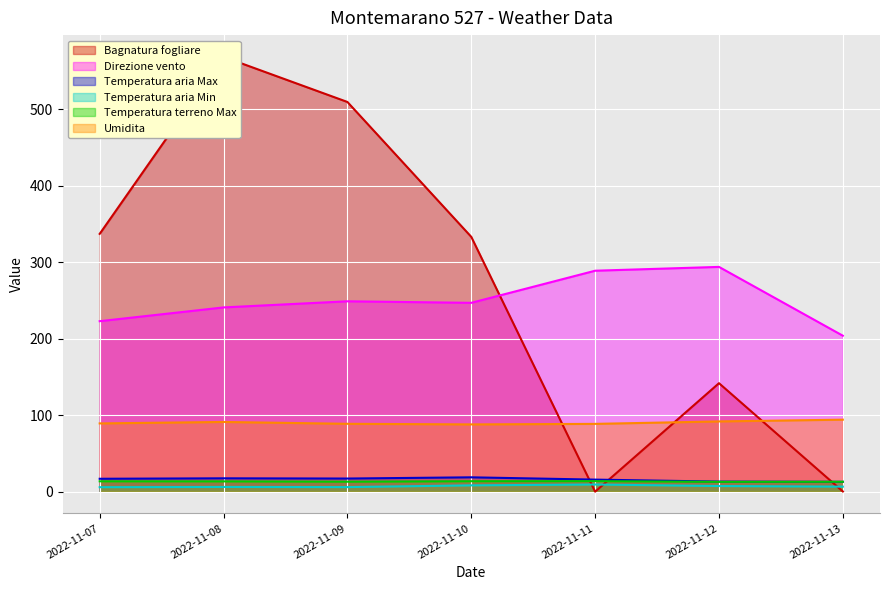

What is the sum of the Direzione vento values at 2022-11-08 and 2022-11-13?

445.0